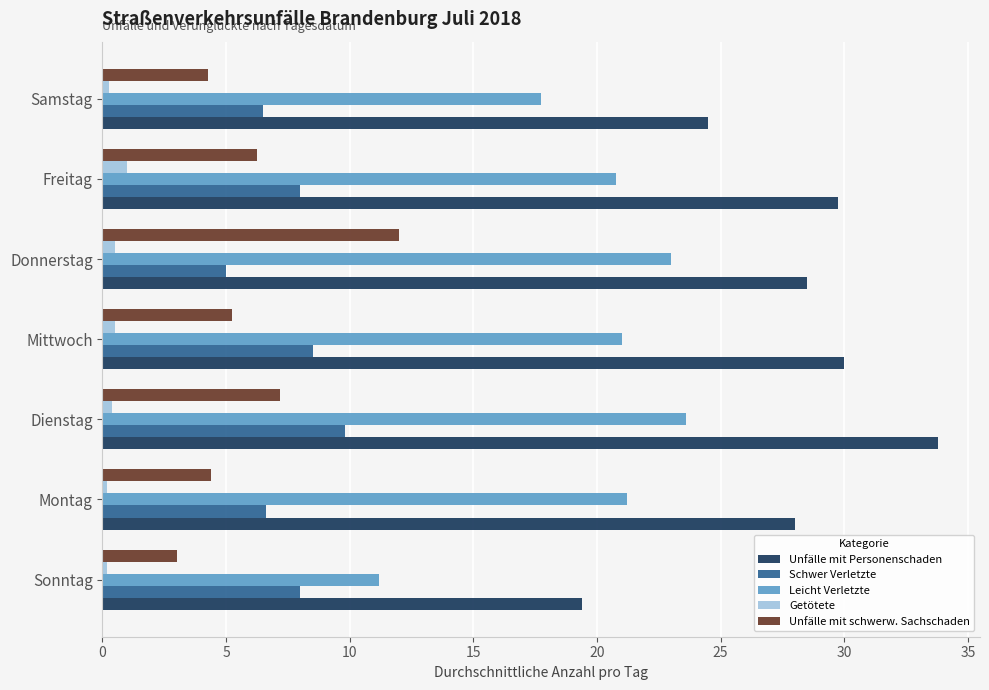

What is the maximum value shown in the chart?

33.8